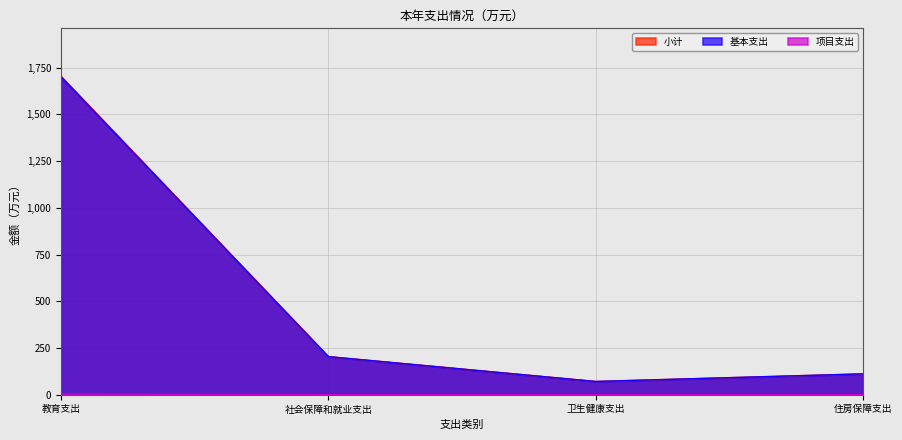

Reading left to right, transcribe all the data shown in this chart.

小计: 教育支出=1704.9	社会保障和就业支出=203.7	卫生健康支出=70.7	住房保障支出=111.4
基本支出: 教育支出=1702.0	社会保障和就业支出=203.7	卫生健康支出=70.7	住房保障支出=111.4
项目支出: 教育支出=2.9	社会保障和就业支出=0.0	卫生健康支出=0.0	住房保障支出=0.0